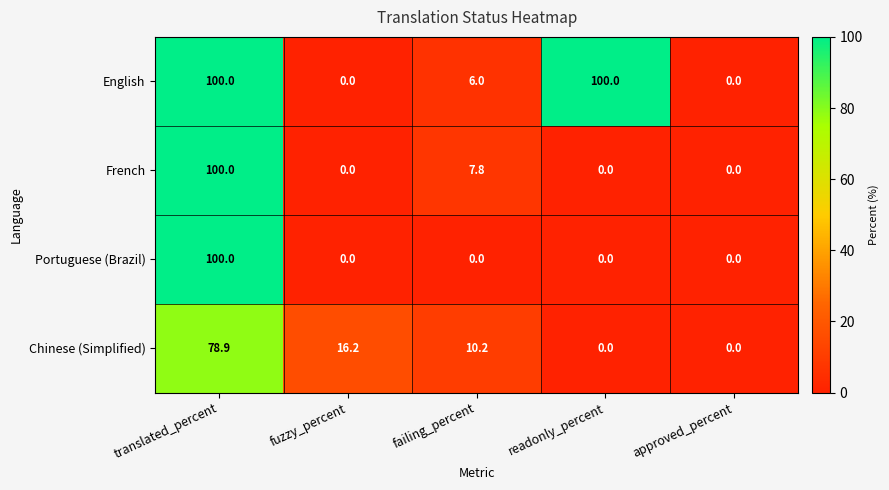

What is the approximate value of Chinese (Simplified) at failing_percent?

10.2